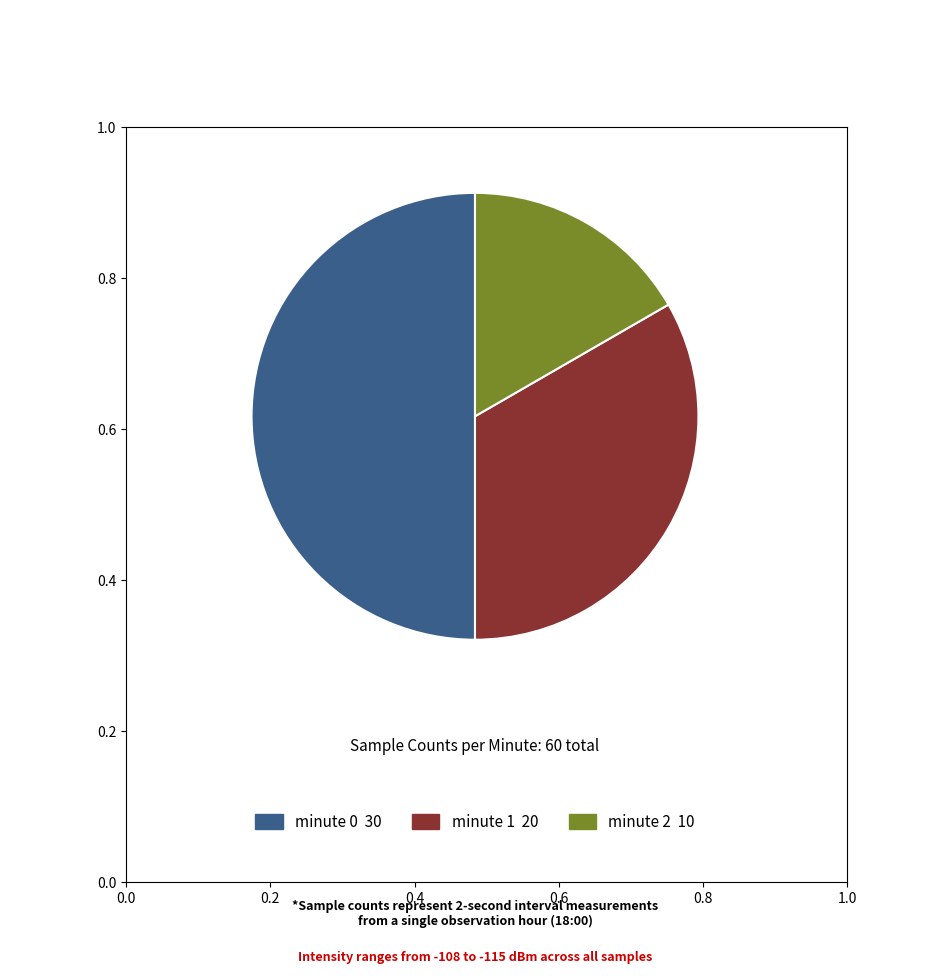

Which slice is the largest?

minute 0